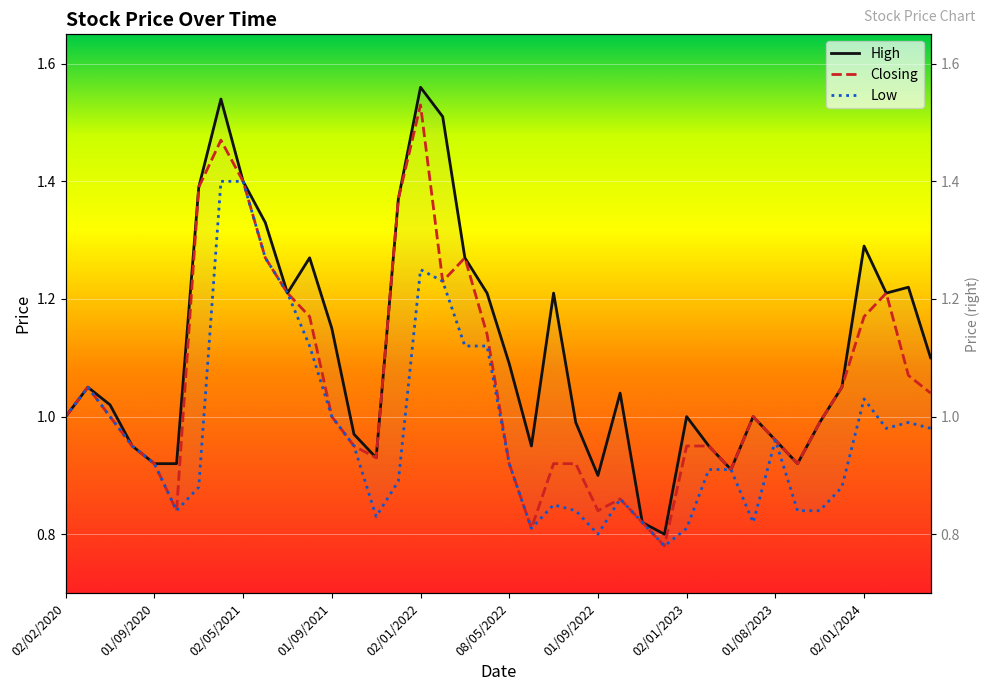

What is the value of the High point at the 10th from the left?

1.3